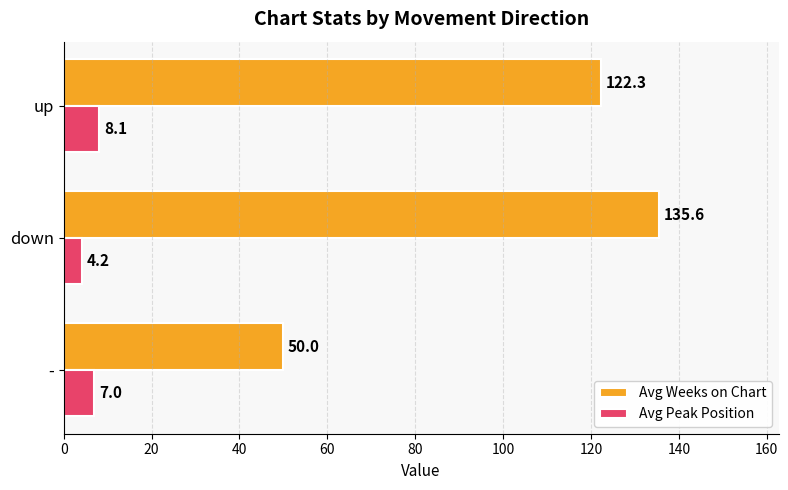

True or false: Avg Peak Position has a value of 7.0 at -.

True